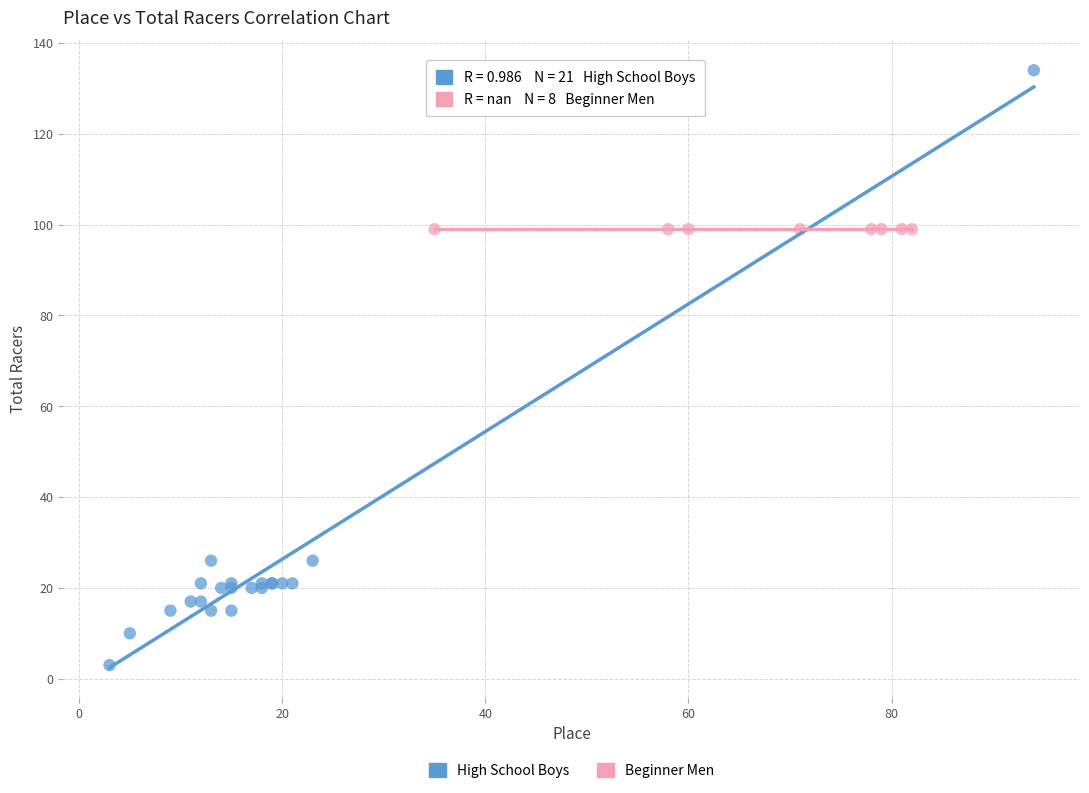

Which series contains the highest Y value?

High School Boys